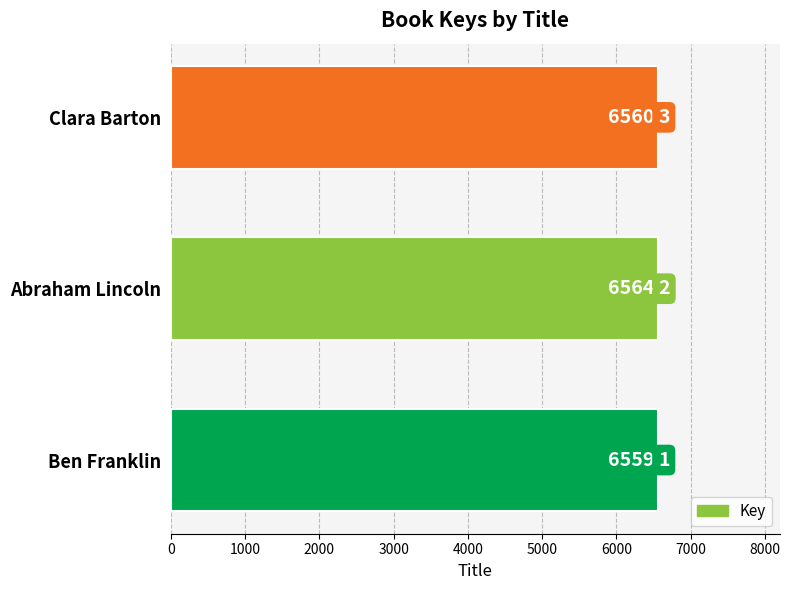

How many values are between 6559 and 6564?

3